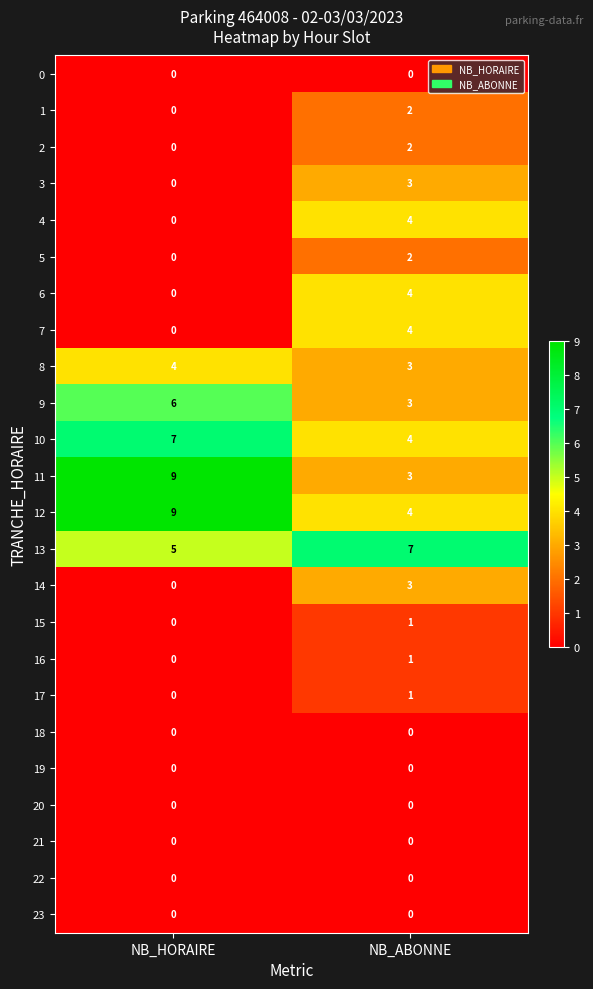

Between NB_HORAIRE and NB_ABONNE, which series saw the biggest shift?

11